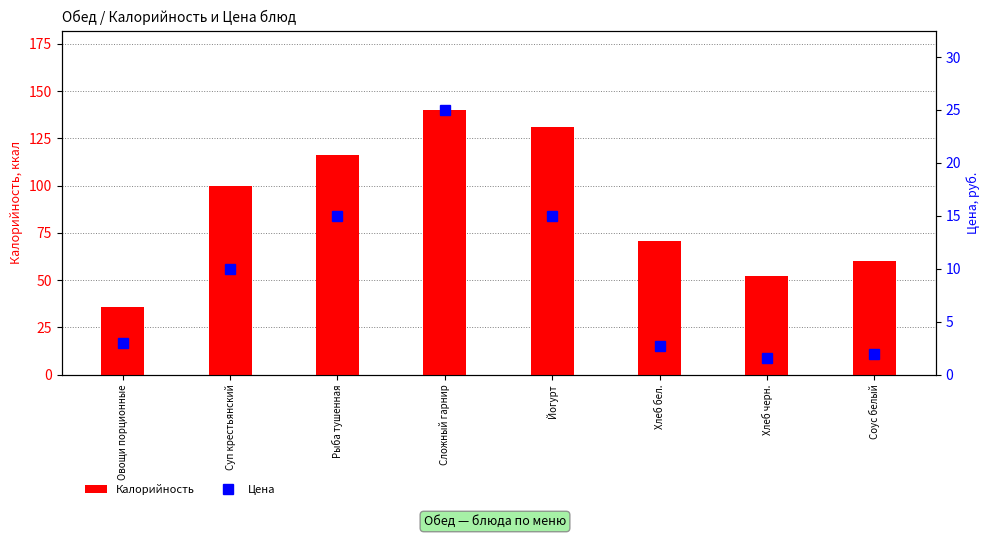

True or false: Калорийность has a value of 60.0 at Соус белый.

True